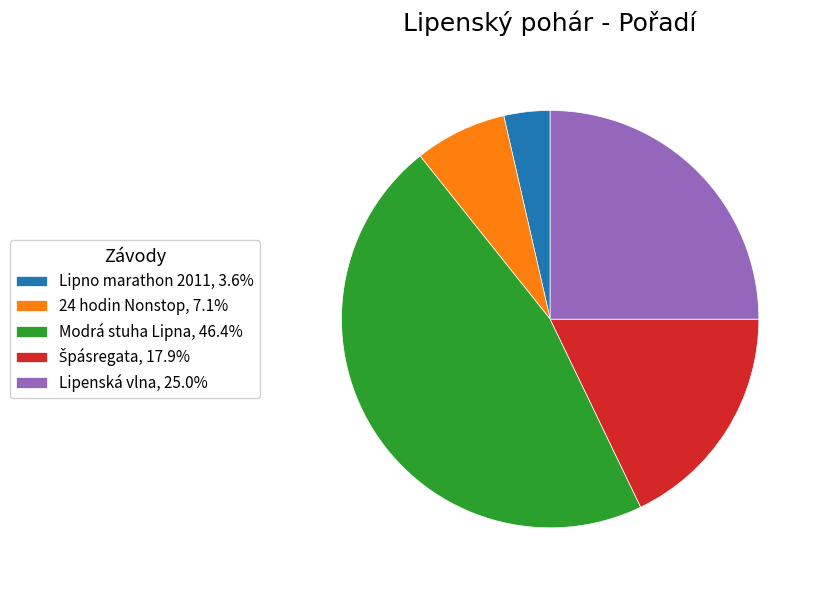

Combined, do 24 hodin Nonstop, 7.1% and Modrá stuha Lipna, 46.4% account for over 50%?

Yes